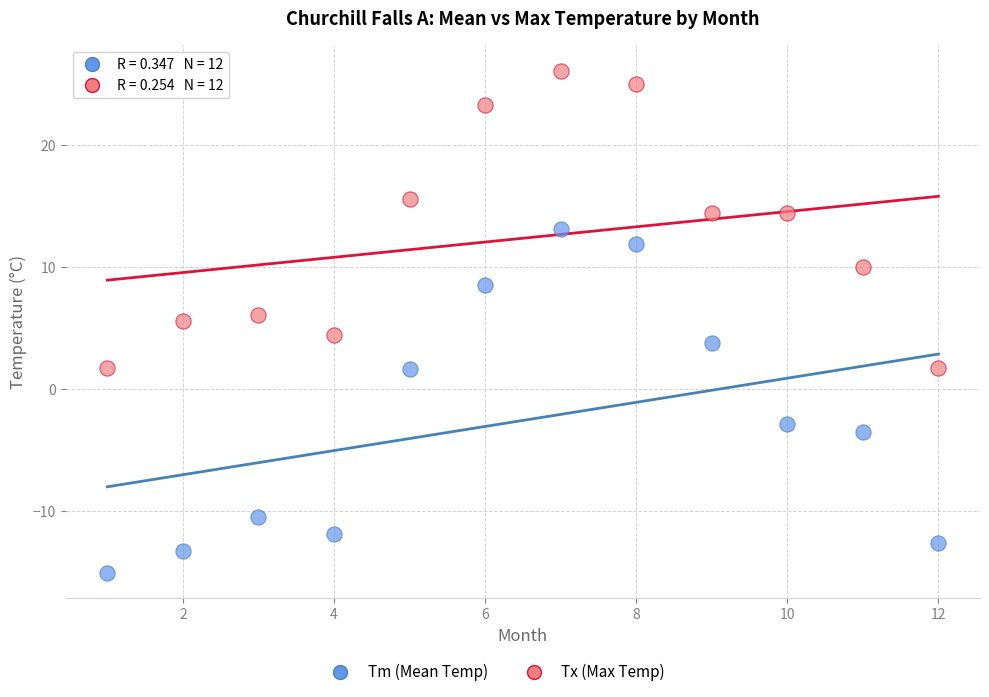

Across all data points, what is the range of X values (max minus min)?

11.0